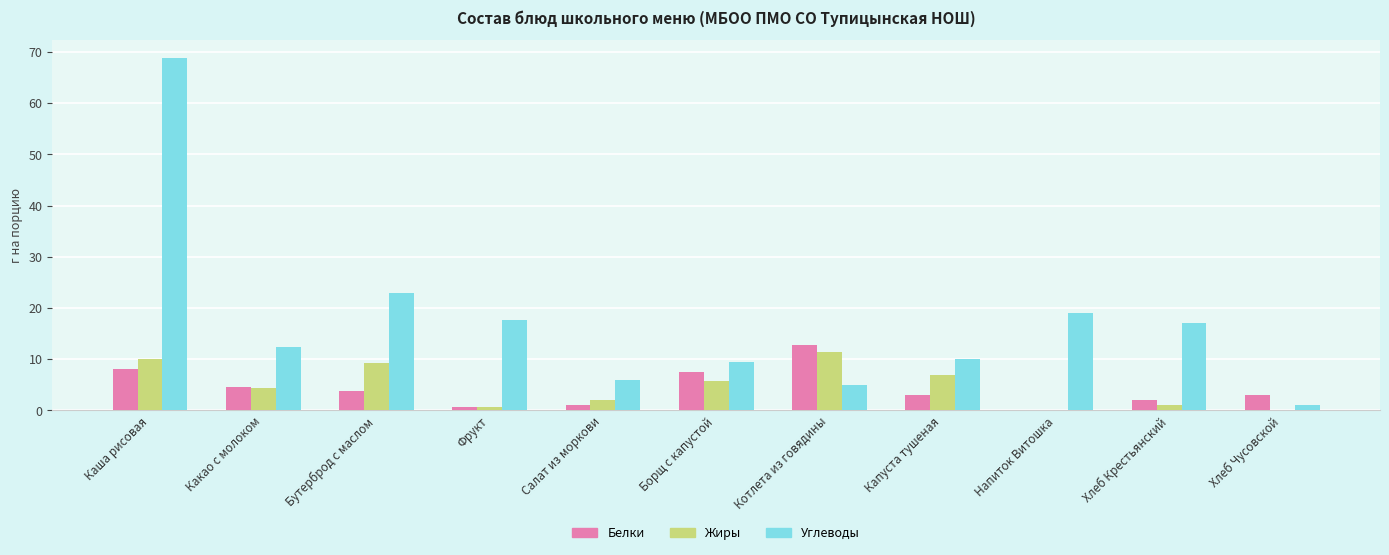

Does the chart contain stacked bars?

No